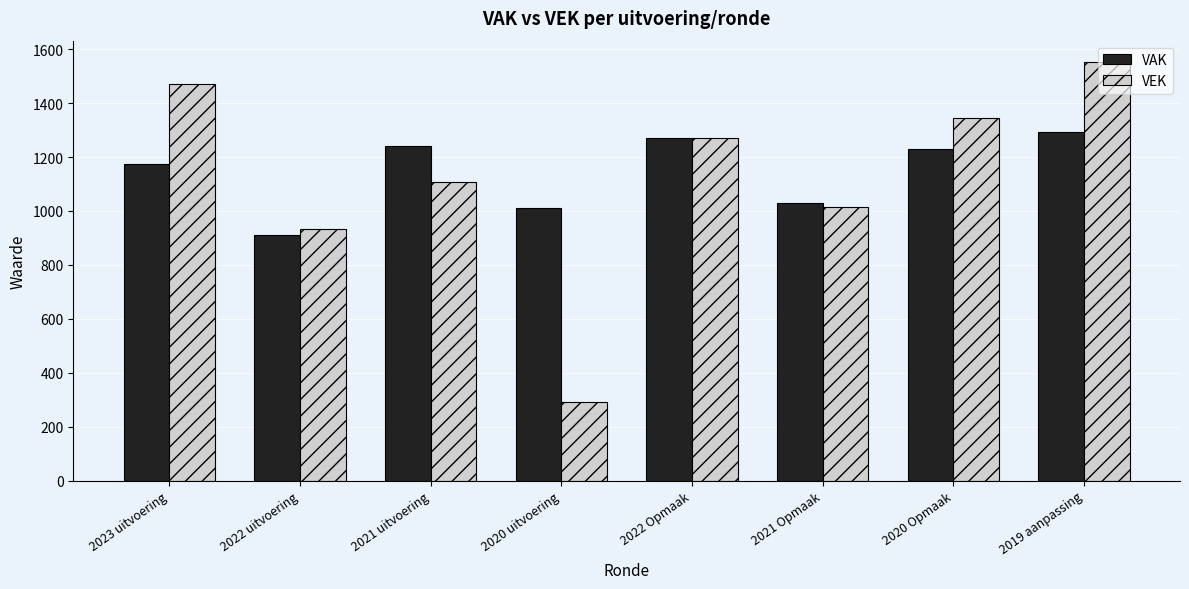

Which series has the widest spread of values?

VEK